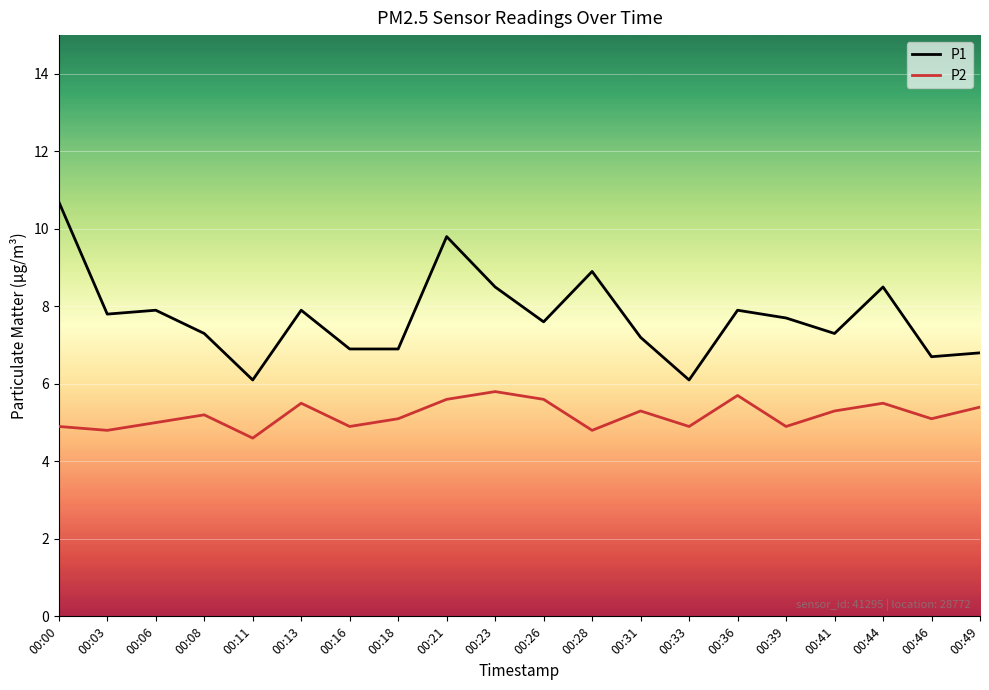

True or false: P1 and P2 cross at least once.

False